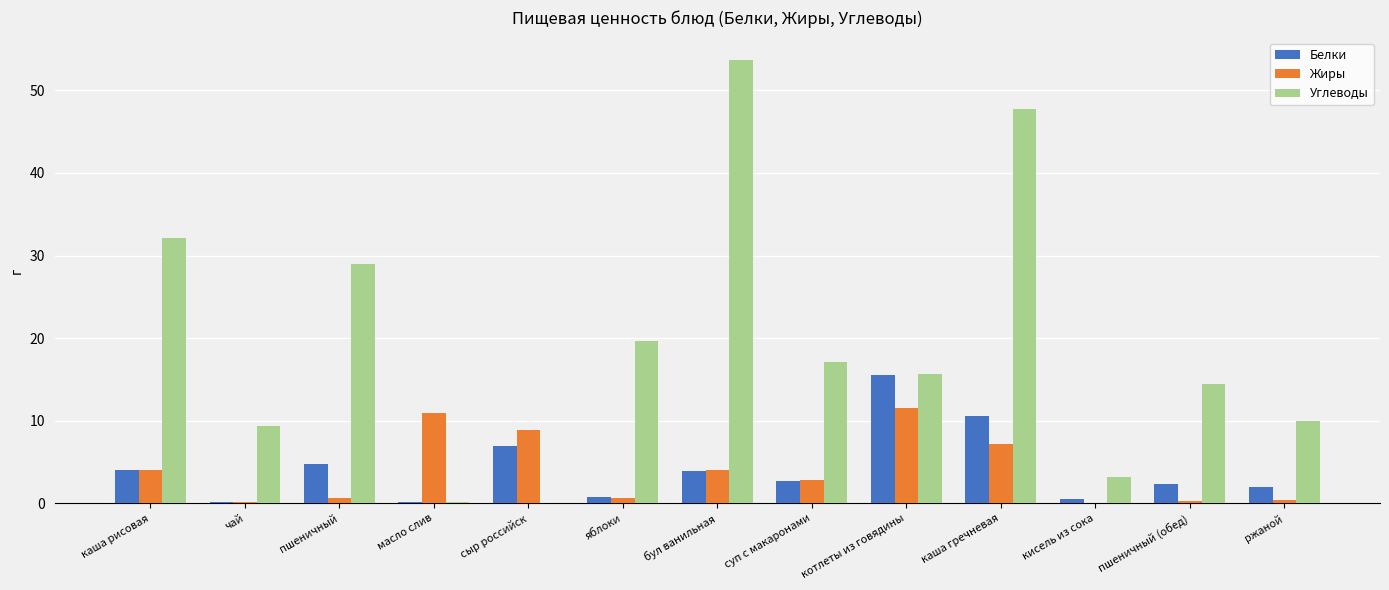

At which label does Белки reach its peak?

котлеты из говядины